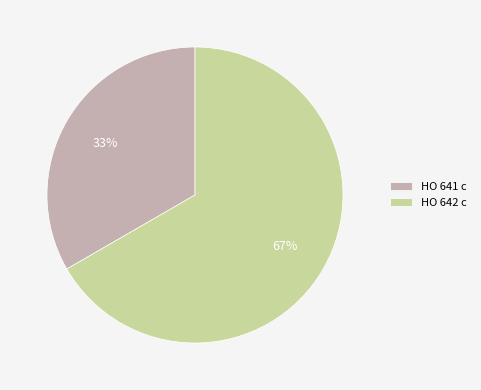

To the nearest percent, what percentage of the pie is HO 641 c?

33%